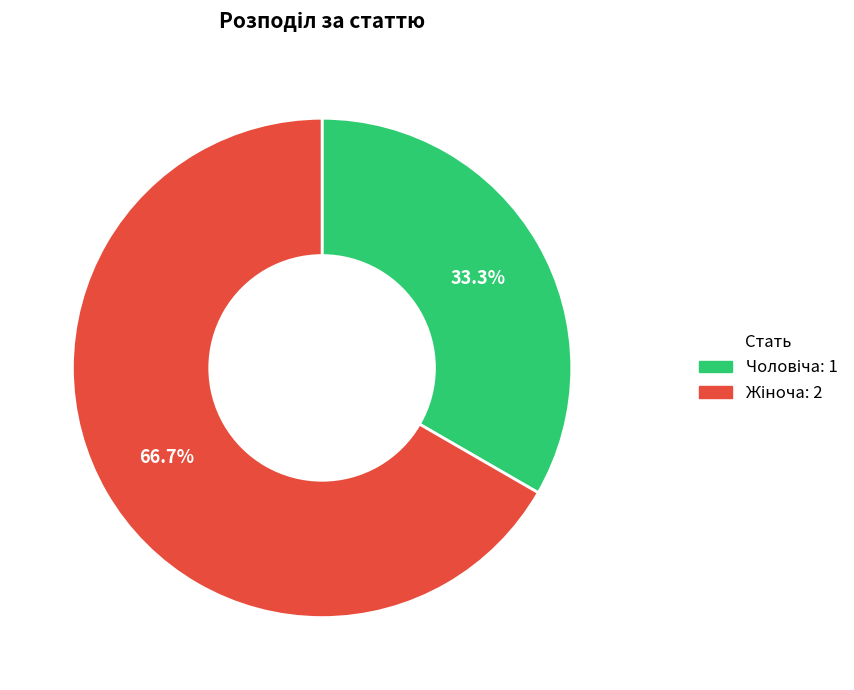

How many segments does this pie chart have?

2